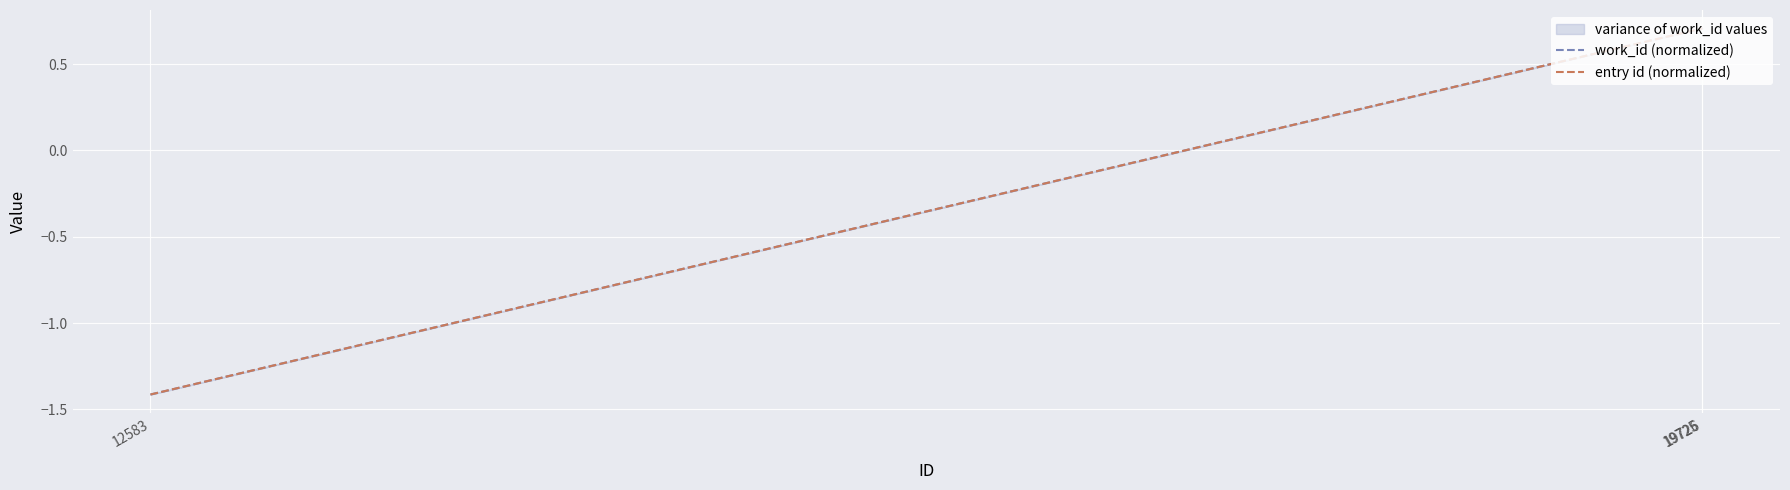

Rank the categories by work_id (normalized) value from lowest to highest.

12583, 19725, 19726